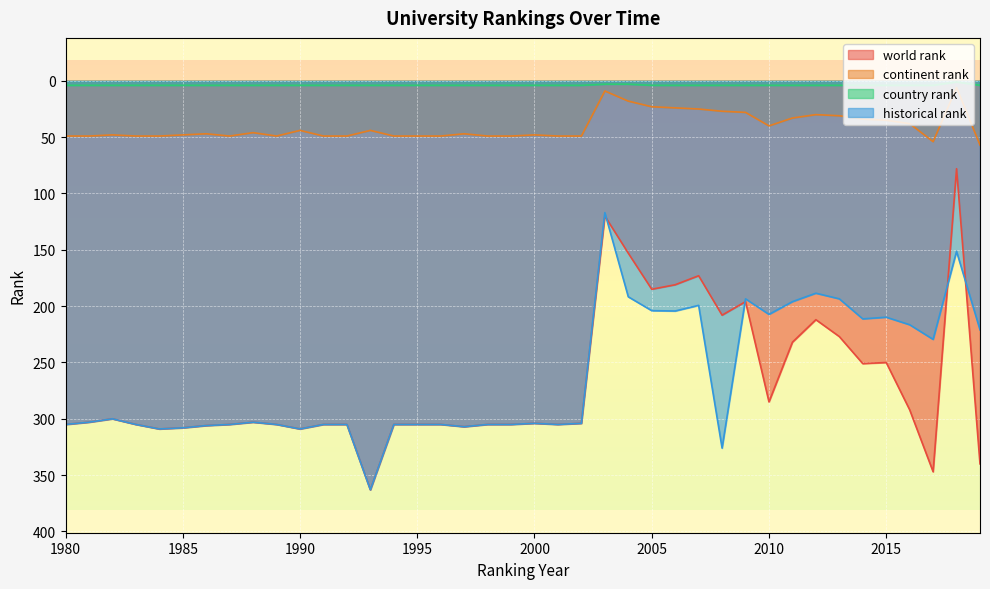

At which category is the sum across all series the highest?

1993